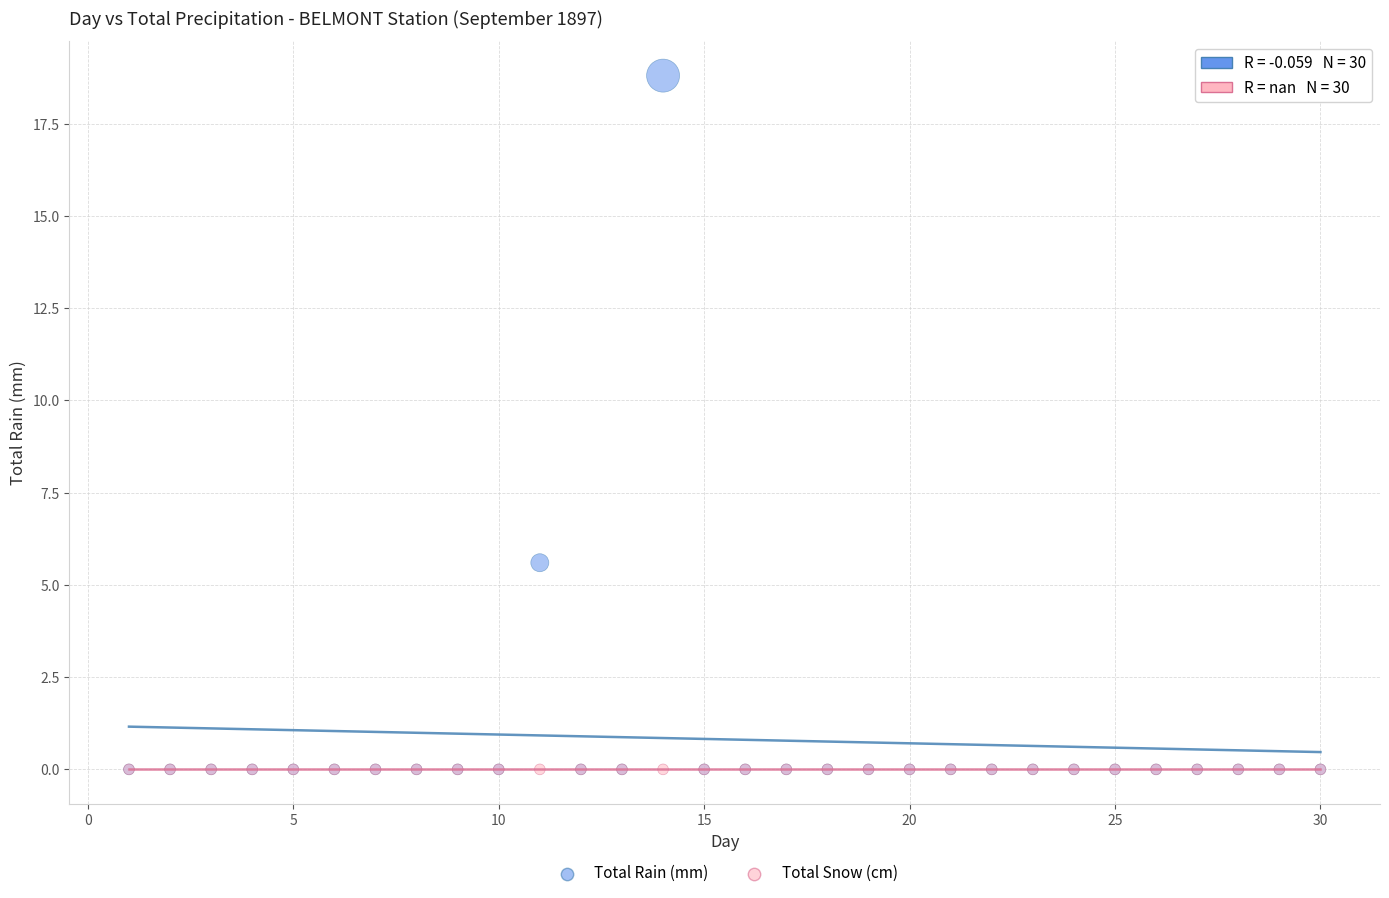

Across all series, what Y value is closest to 9?

5.6